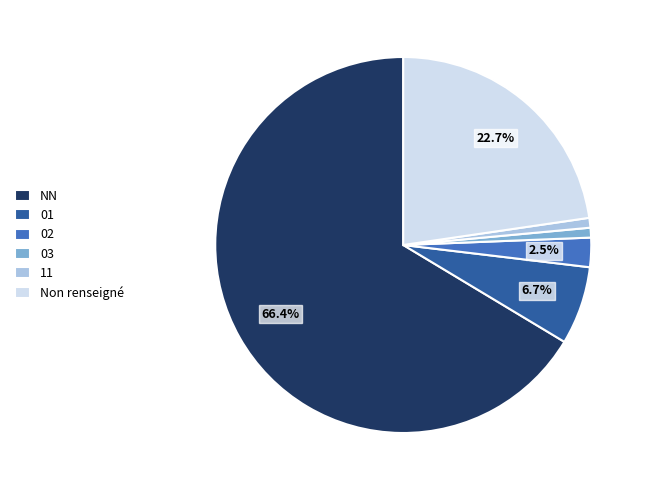

Which slice is the largest?

NN